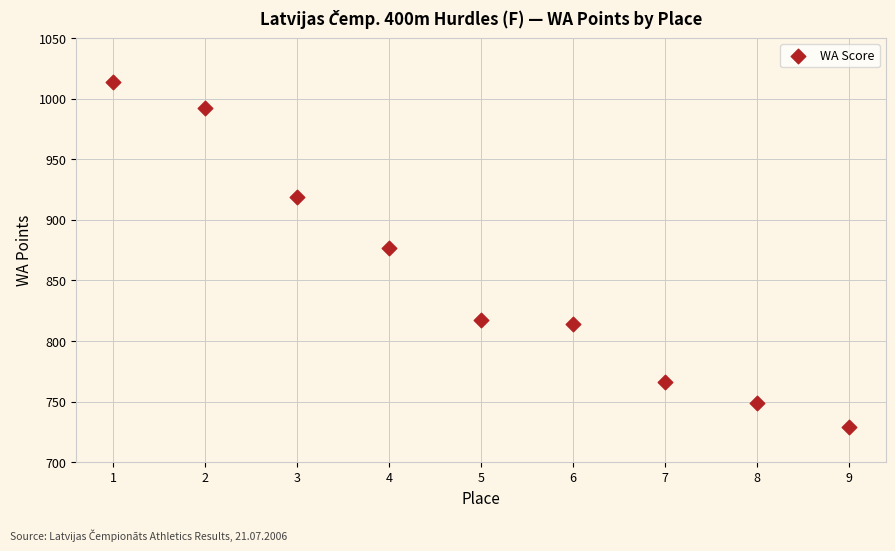

What Y value in the scatter plot is closest to 871?

877